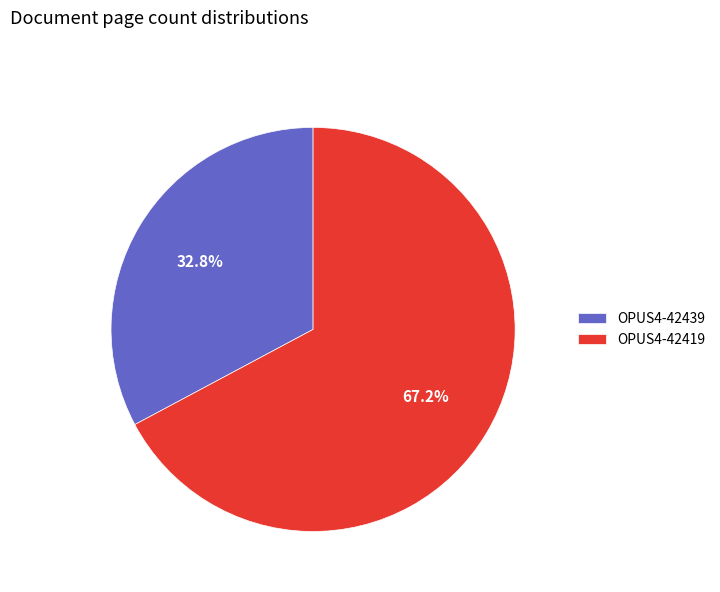

To the nearest percent, what percentage of the pie is OPUS4-42419?

67%